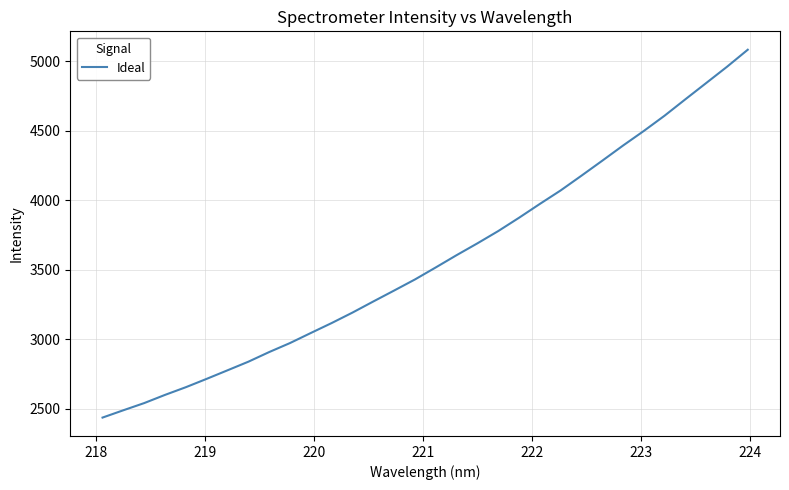

What is the difference between the maximum and second lowest values?

2594.5